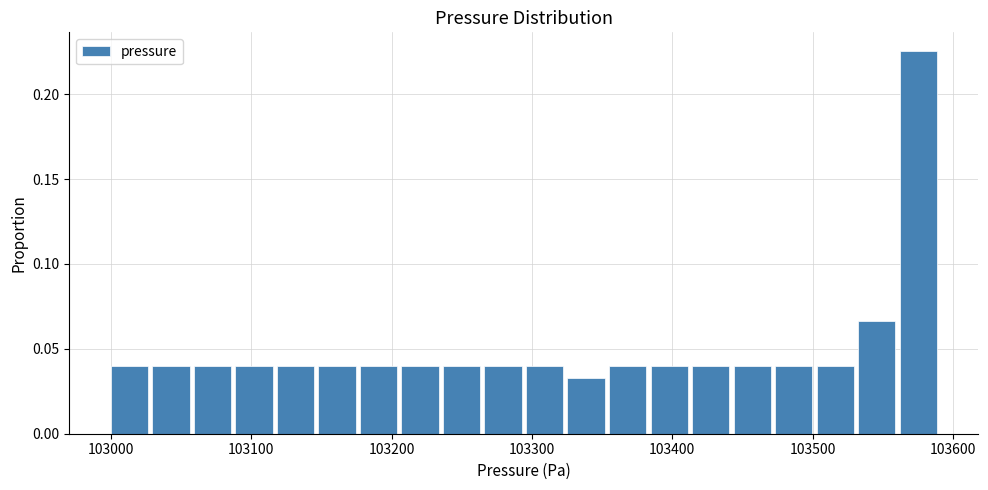

Around what value on the x-axis is the tallest bar? Give the approximate position of its centre, as read against the axis.

103580